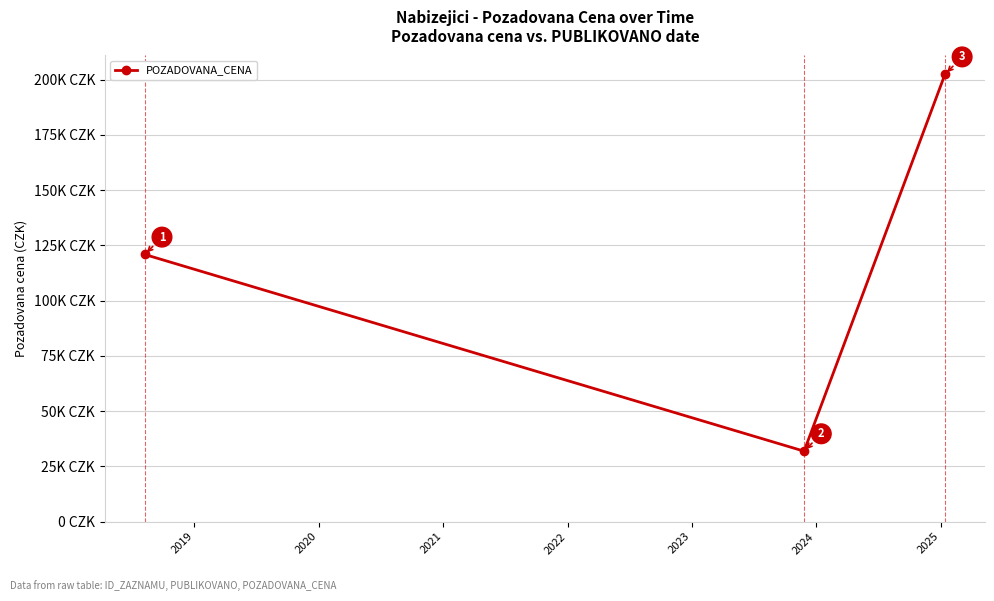

Reading left to right, transcribe all the data shown in this chart.

120850	31860	202380